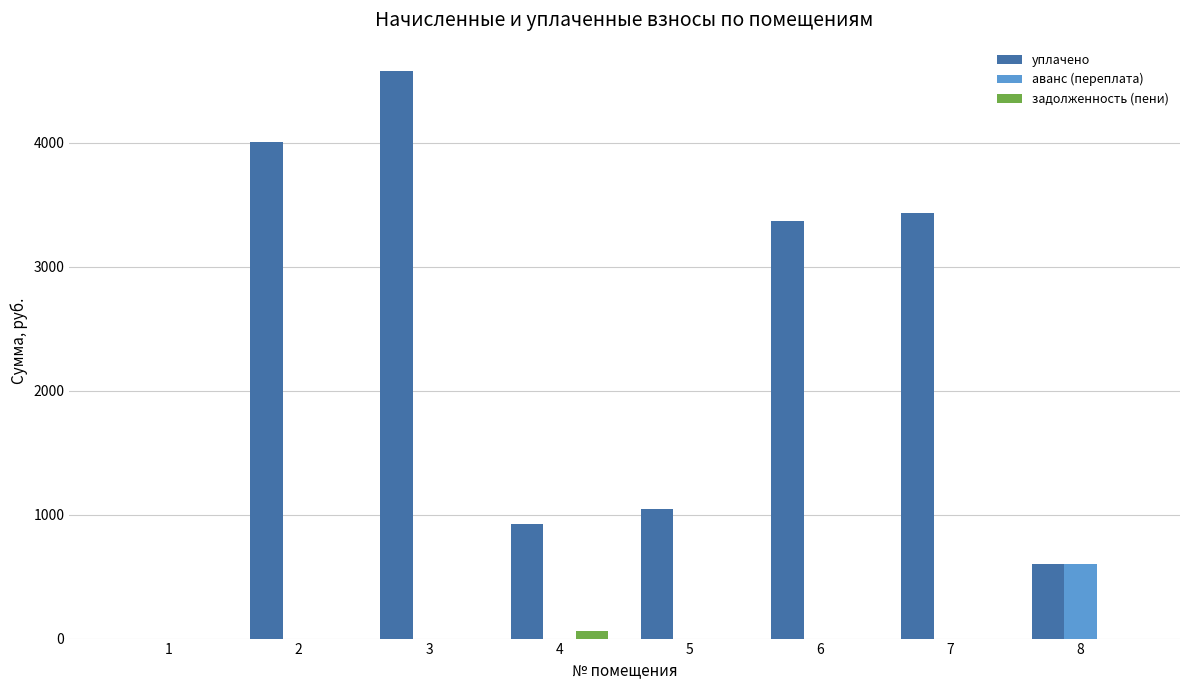

What is the average value of the аванс (переплата) series?

75.1